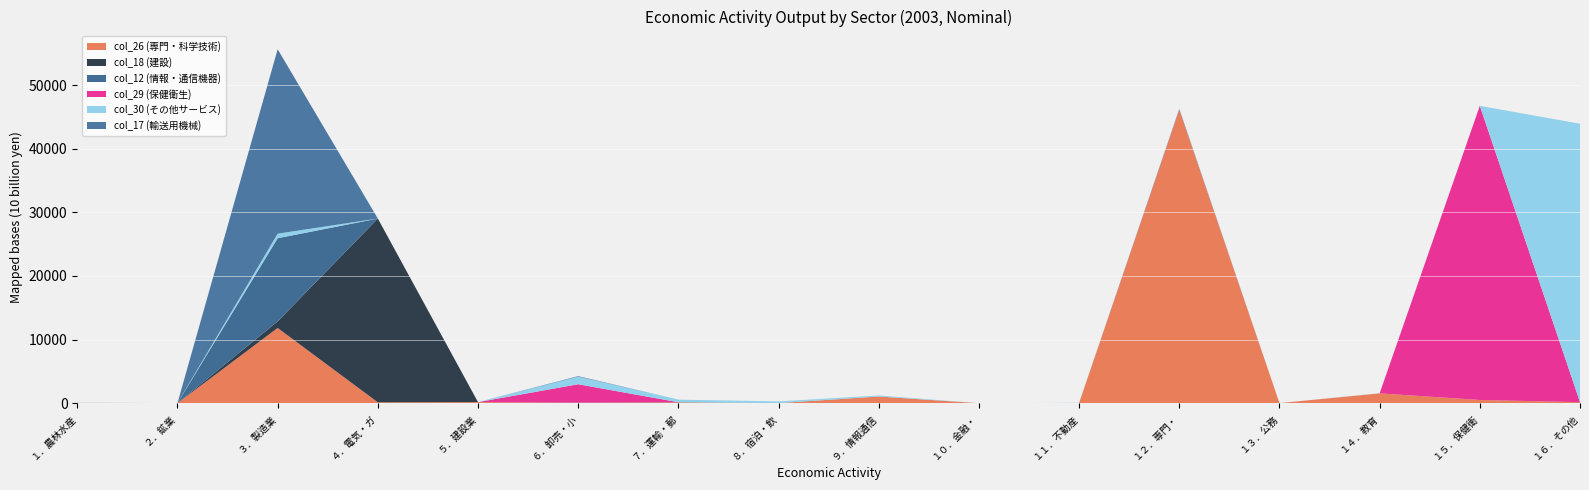

Reading right to left, list all the values displayed in this chart.

col_26 (専門・科学技術): 155.5	505.4	1548.7	16.1	46101.3	36.1	4.1	1051.5	10.9	129.2	59.9	169.2	137.8	11820.9	12.8	47.6
col_18 (建設): 7.0	0.3	0.0	0.0	67.8	0.0	0.0	0.3	2.4	21.7	26.9	0.0	28883.4	1032.1	5.7	0.0
col_12 (情報・通信機器): 0.0	0.0	0.0	0.0	0.0	0.0	0.0	0.0	0.0	0.0	0.0	0.0	0.0	13074.3	0.0	0.0
col_29 (保健衛生): 9.6	46229.7	0.1	0.0	48.3	1.3	0.0	0.0	1.4	0.0	2891.3	0.0	0.7	0.0	0.0	0.0
col_30 (その他サービス): 43751.1	3.2	20.9	0.0	103.2	19.9	0.0	164.3	268.2	410.2	1197.6	0.0	3.7	717.3	0.9	21.4
col_17 (輸送用機械): 0.0	0.0	0.0	0.0	0.0	0.0	0.0	0.0	0.6	0.0	76.4	0.0	0.0	28986.2	0.2	3.3